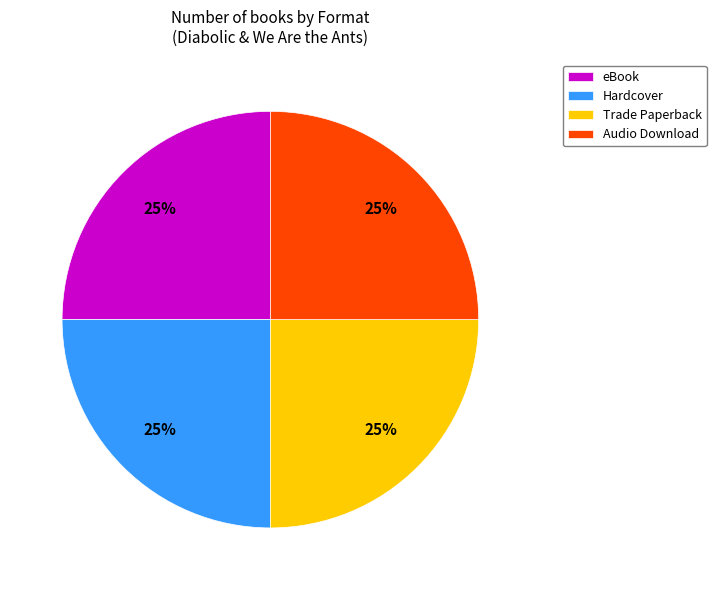

Is there any slice that represents more than half of the pie?

No